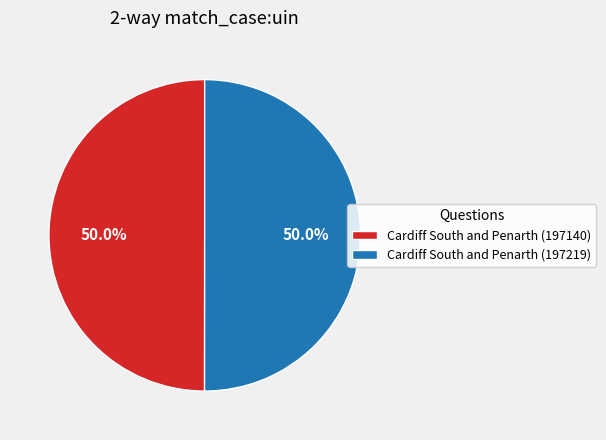

Approximately how many times larger is the value at Cardiff South and Penarth (197219) compared to Cardiff South and Penarth (197140)?

1.0